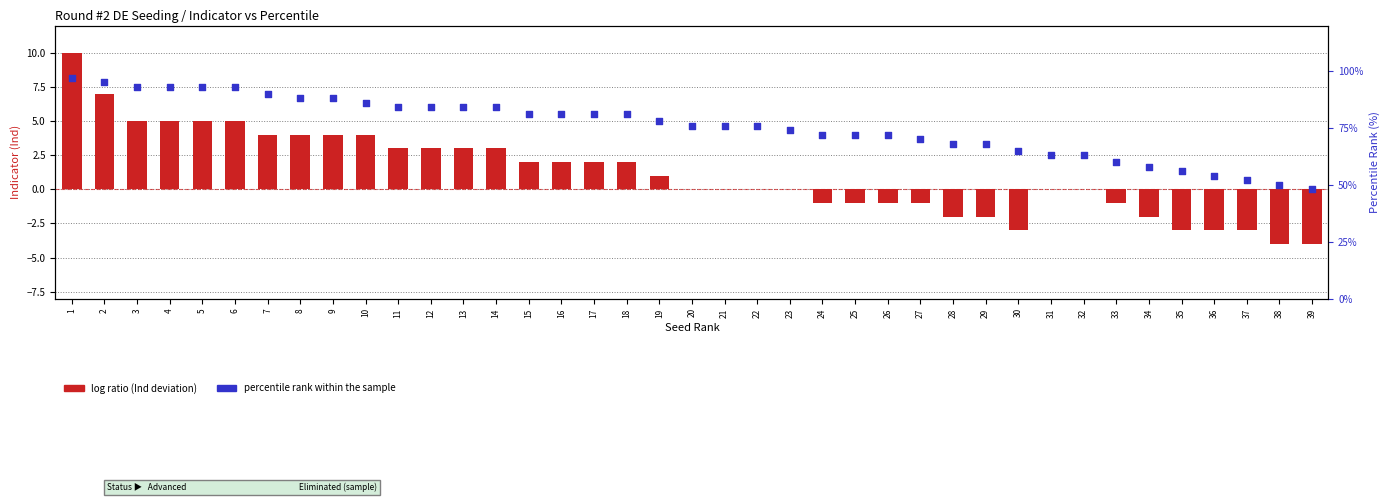

Which series reaches the minimum Y coordinate?

log ratio